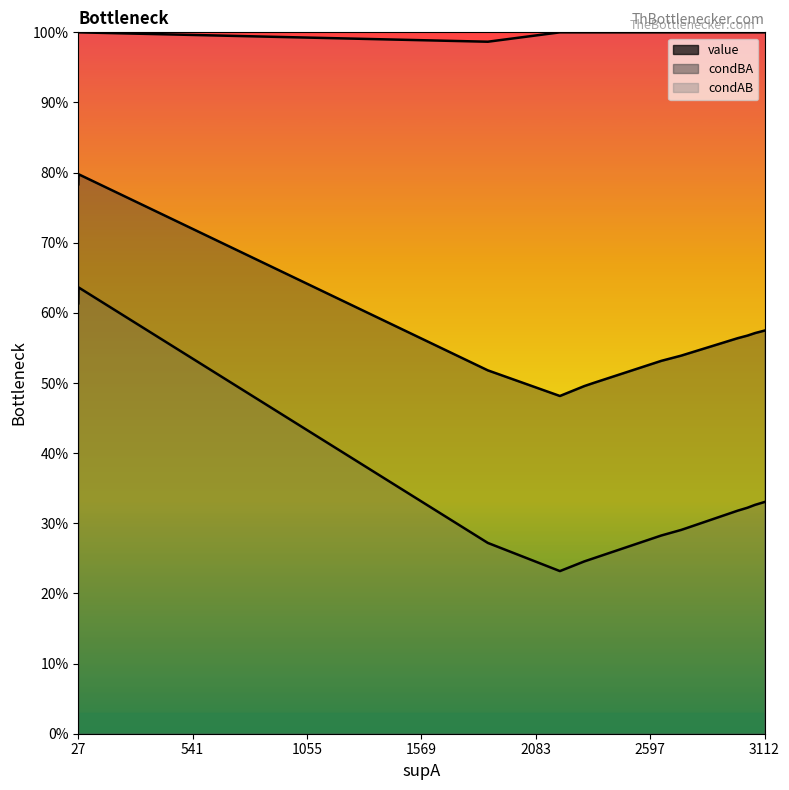

Is it true that condAB equals 0.6 at 1?

False